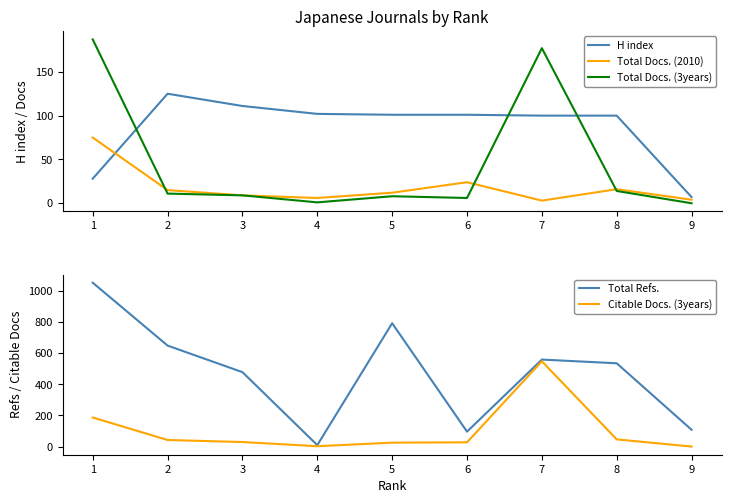

True or false: Total Refs. has a value of 650 at 2.

True